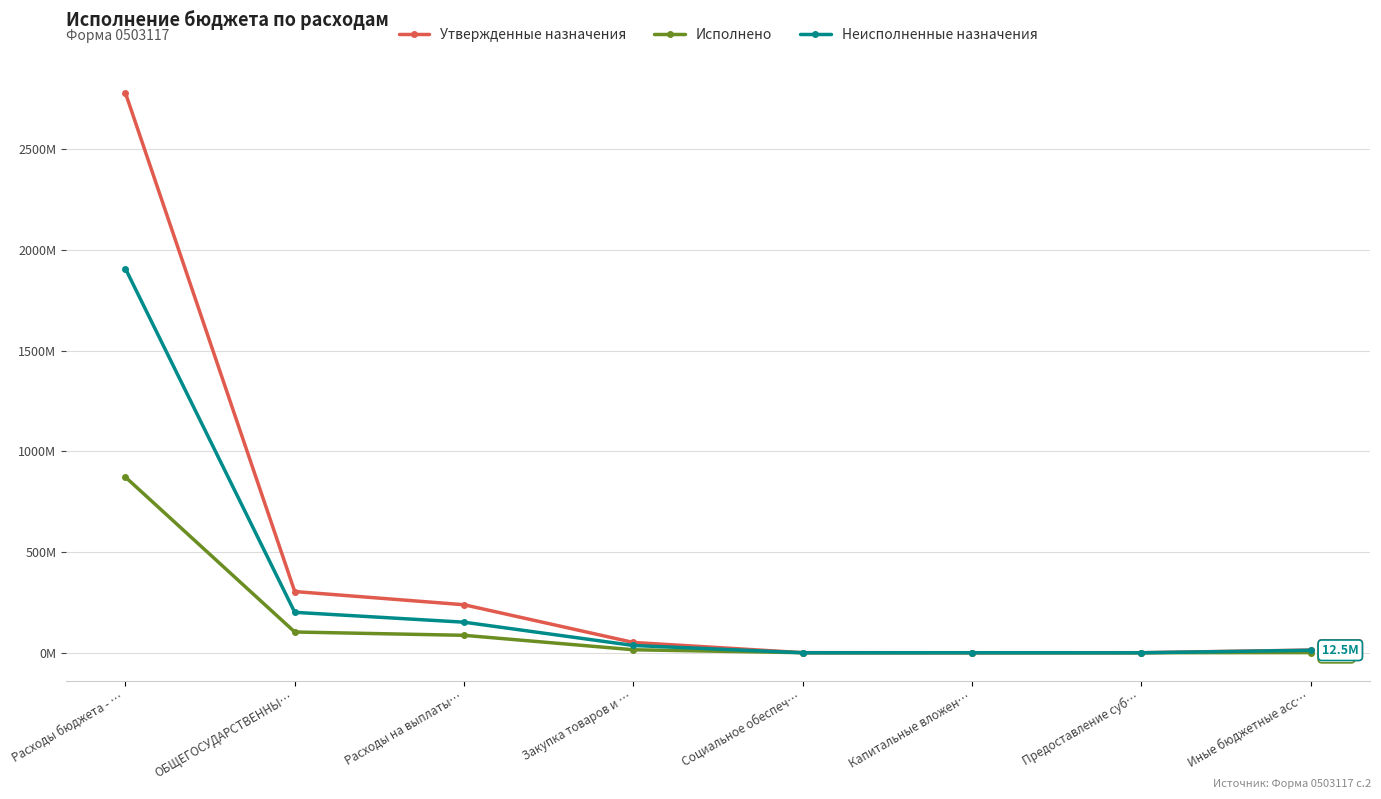

Does the chart have visible grid lines?

Yes